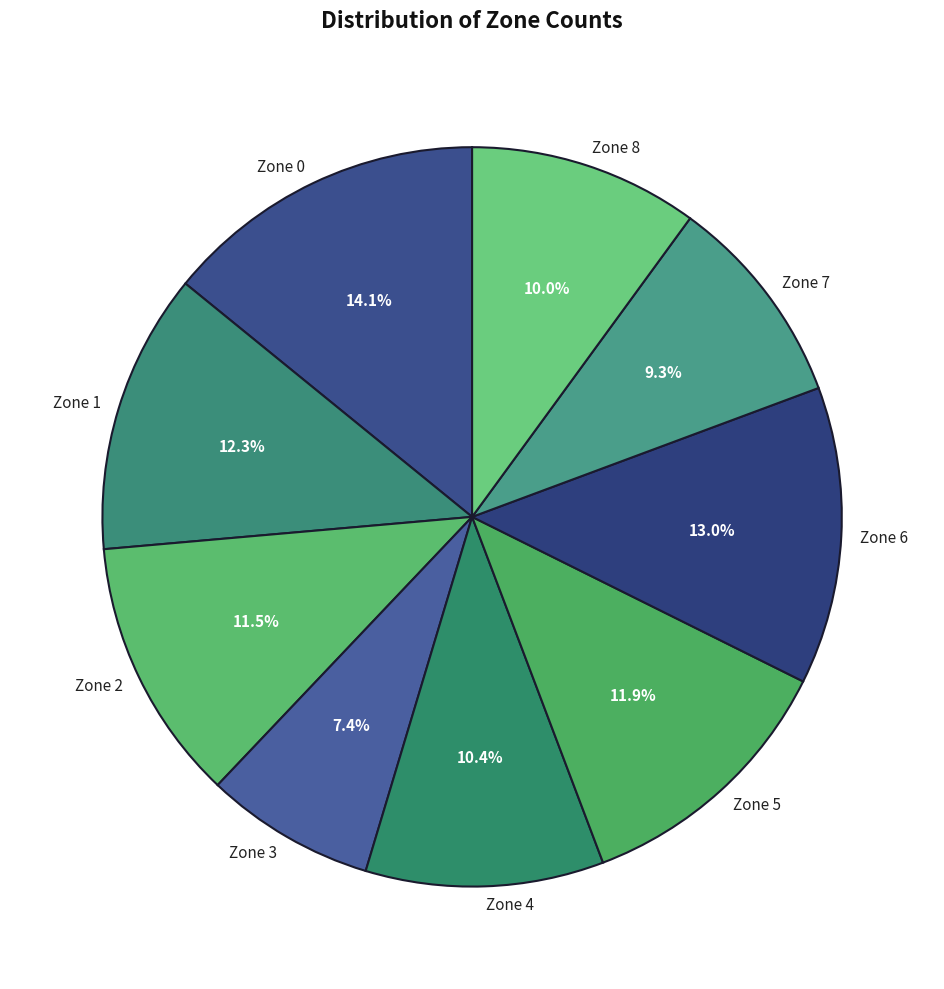

Which has a higher value, Zone 3 or Zone 5?

Zone 5